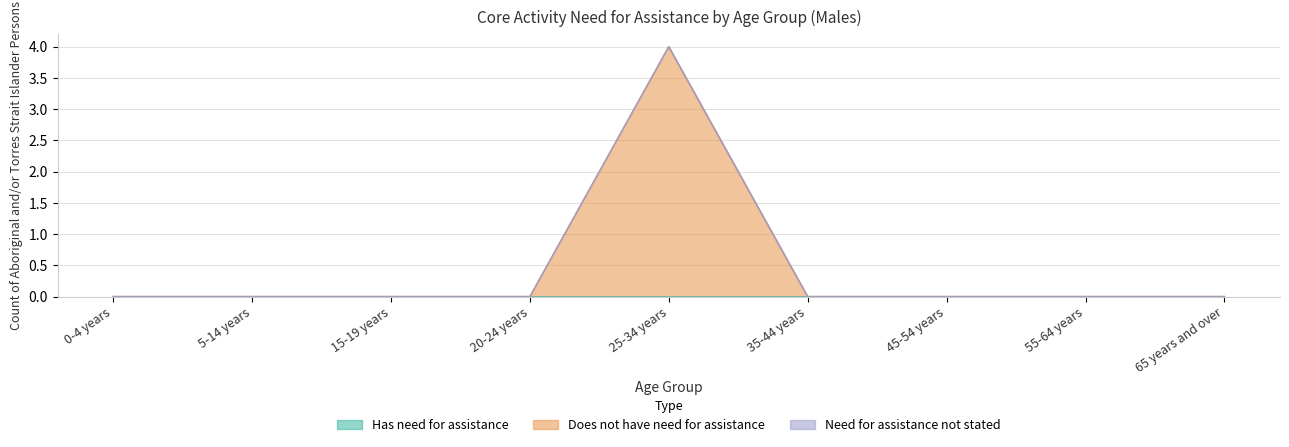

Which category has the highest value in the Has need for assistance series?

0-4 years